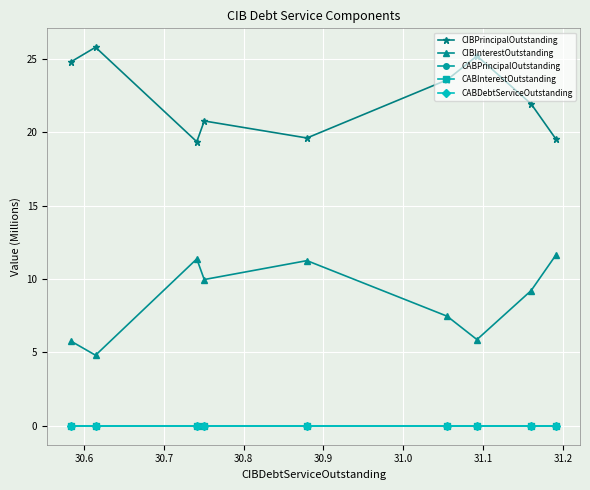

Is this an area chart (filled region under the line)?

No